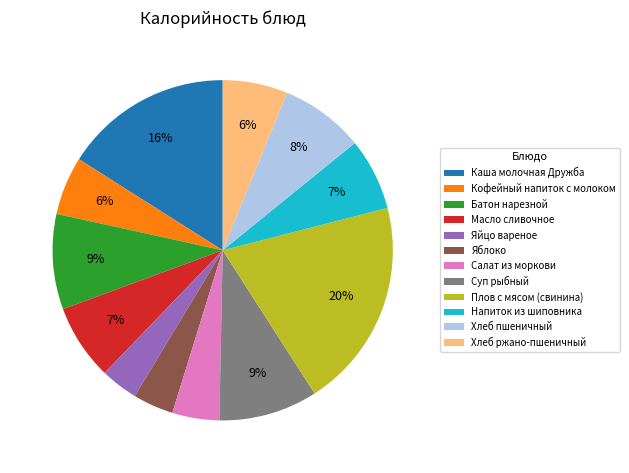

What percentage is the Хлеб ржано-пшеничный slice, to the nearest percent?

6%